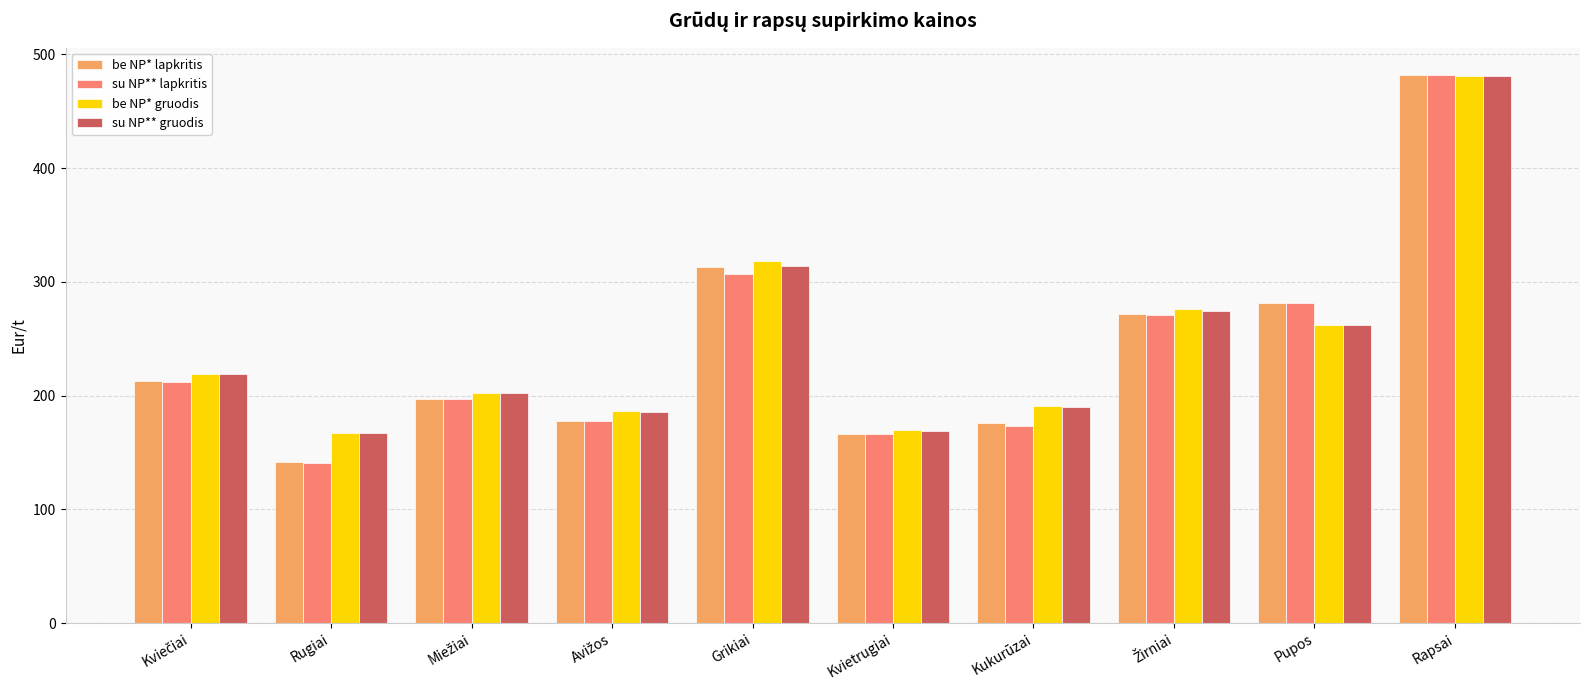

How many bars are there in each group?

4